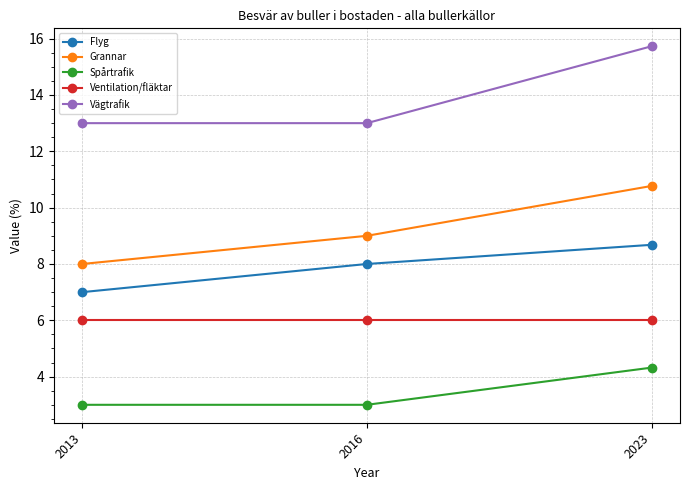

What is the maximum value for Ventilation/fläktar?

6.0